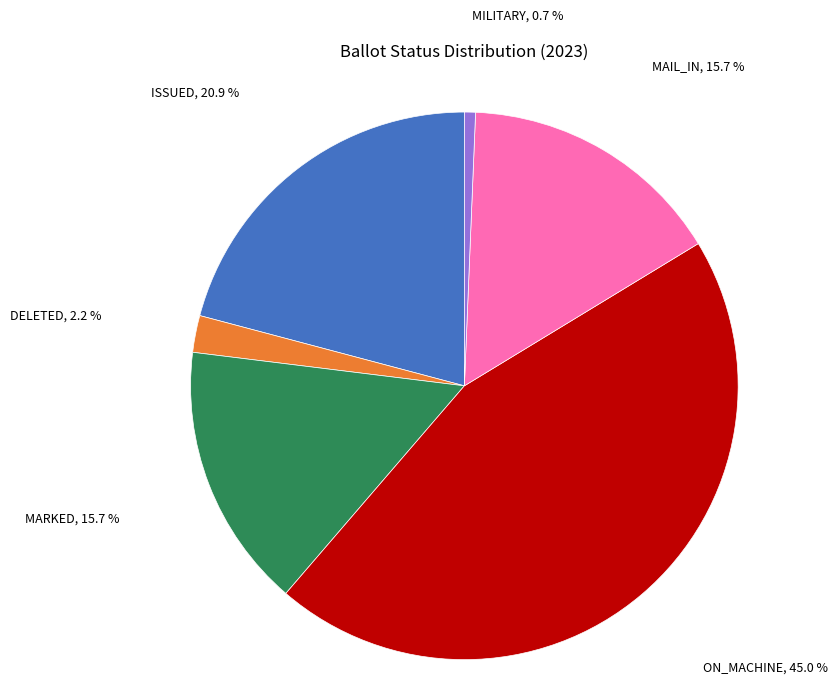

What percentage is NOT represented by ISSUED?

79.1%